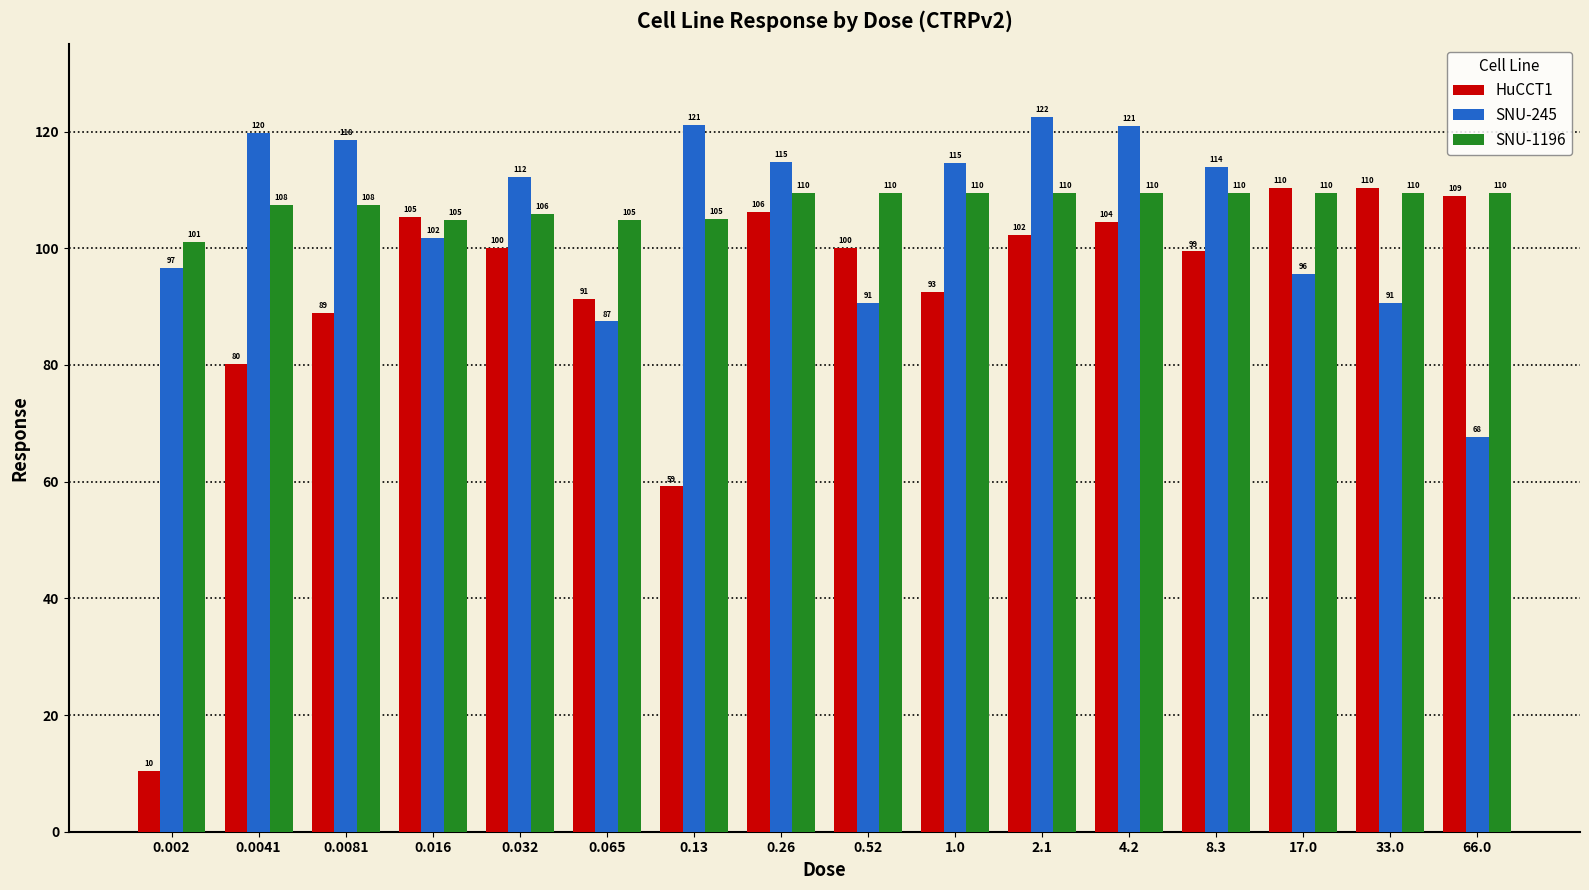

Which series has the largest range (max minus min)?

HuCCT1